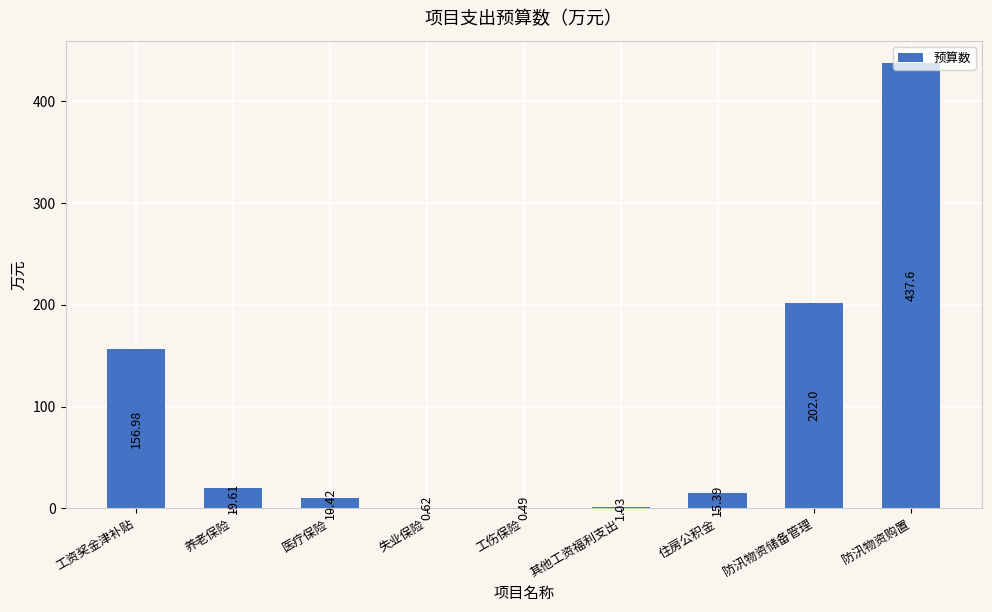

Between 其他工资福利支出 and 工资奖金津补贴, which is larger?

工资奖金津补贴